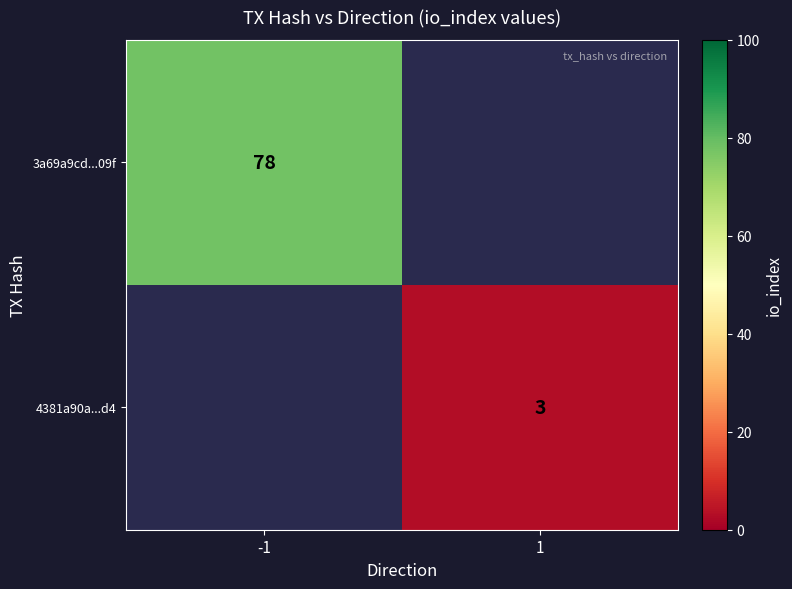

Is the value of 3a69a9cd...09f at -1 greater than the value of 4381a90a...d4 at 1?

Yes